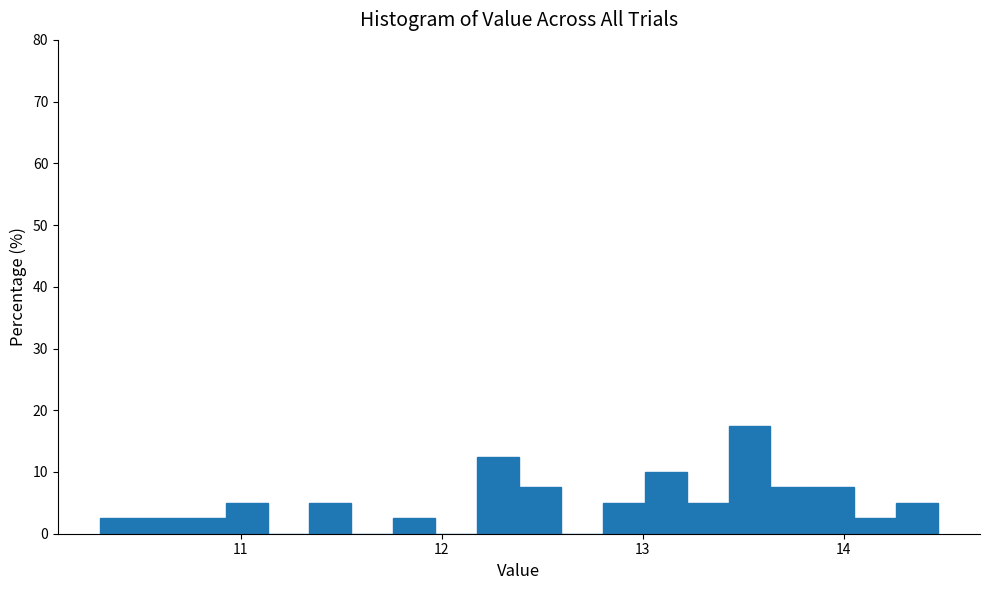

Around what value on the x-axis is the tallest bar? Give the approximate position of its centre, as read against the axis.

13.5